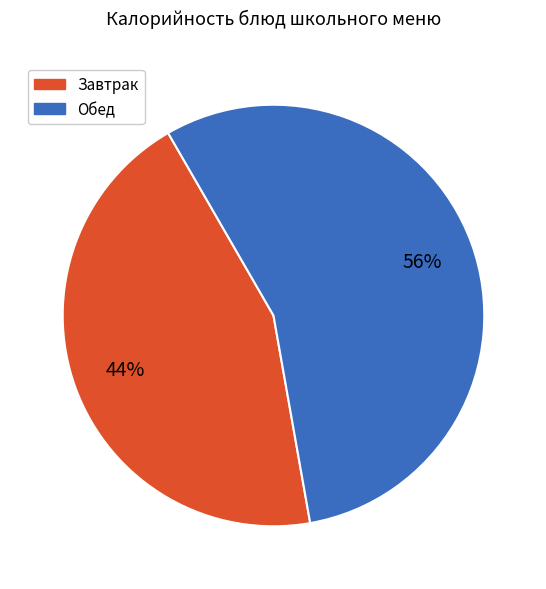

How many slices are in this pie chart?

2